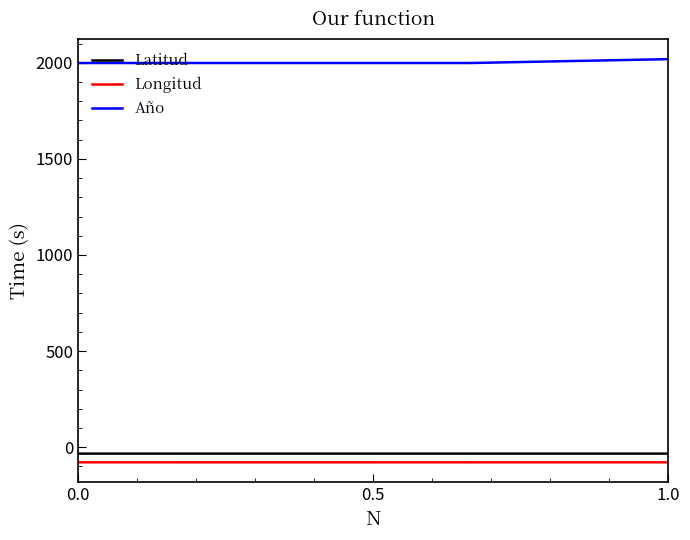

True or false: Latitud and Longitud intersect in this chart.

False